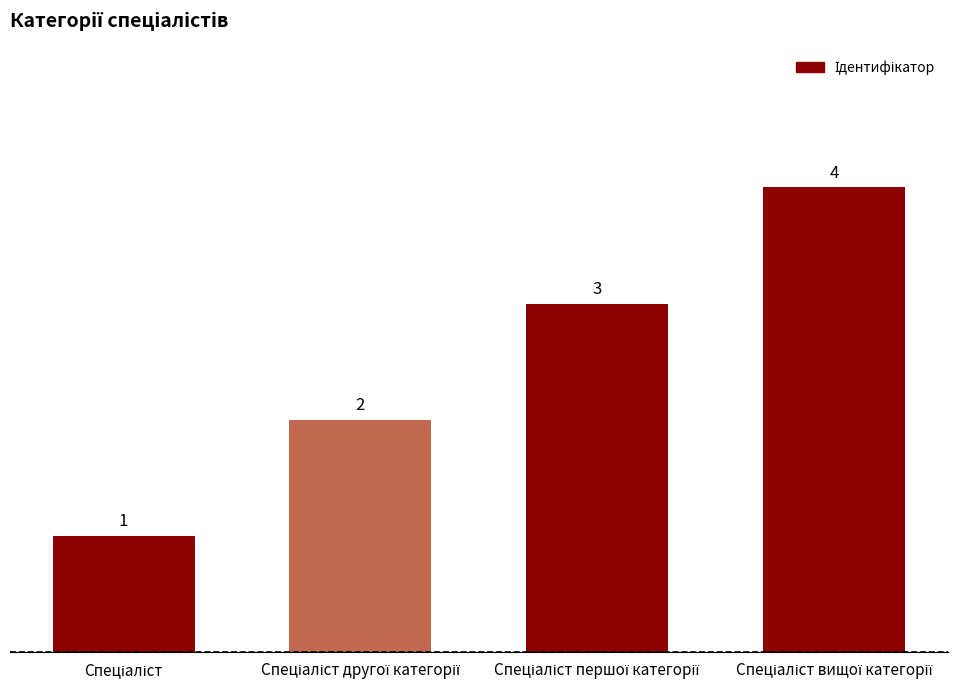

How many values are between 2 and 4?

3